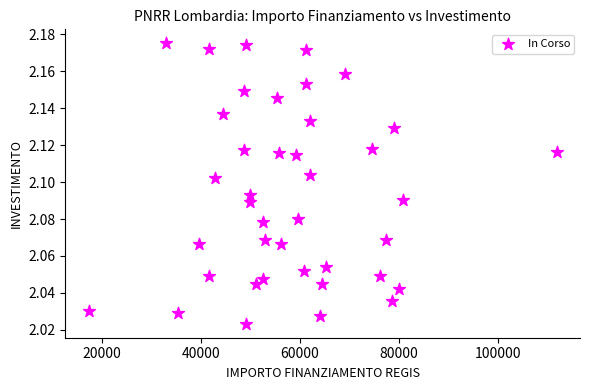

What is the range of X values (max minus min)?

94665.7